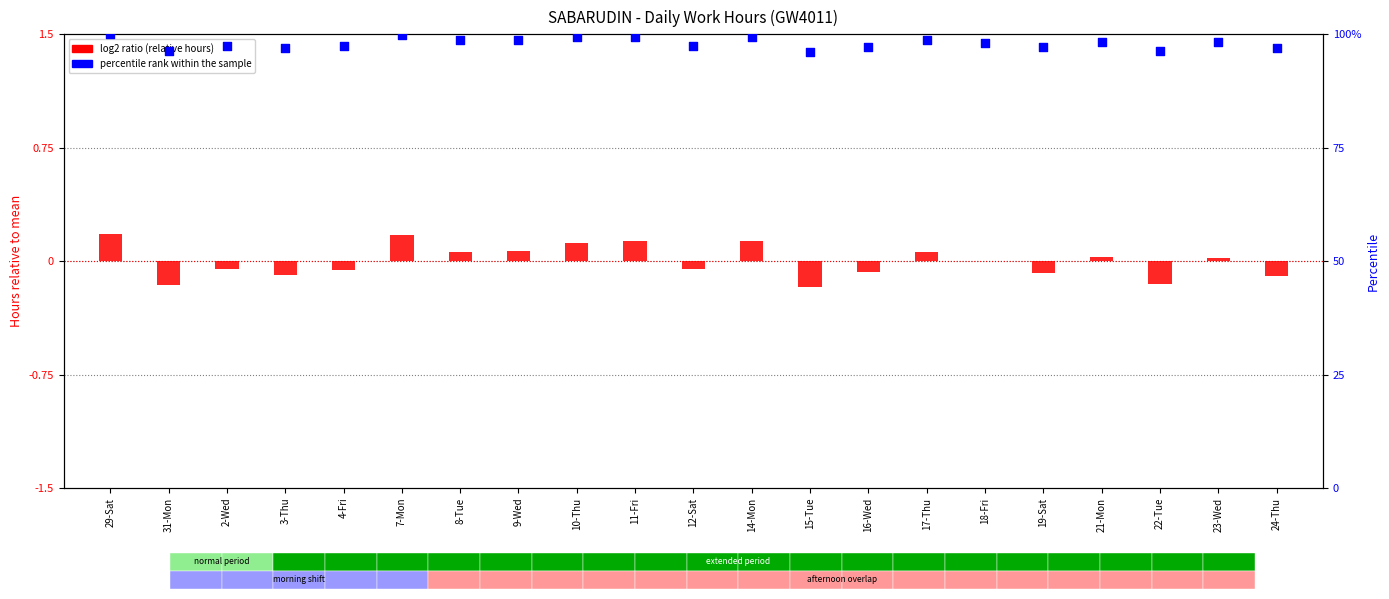

Which series has the widest spread of Y values?

percentile rank within sample